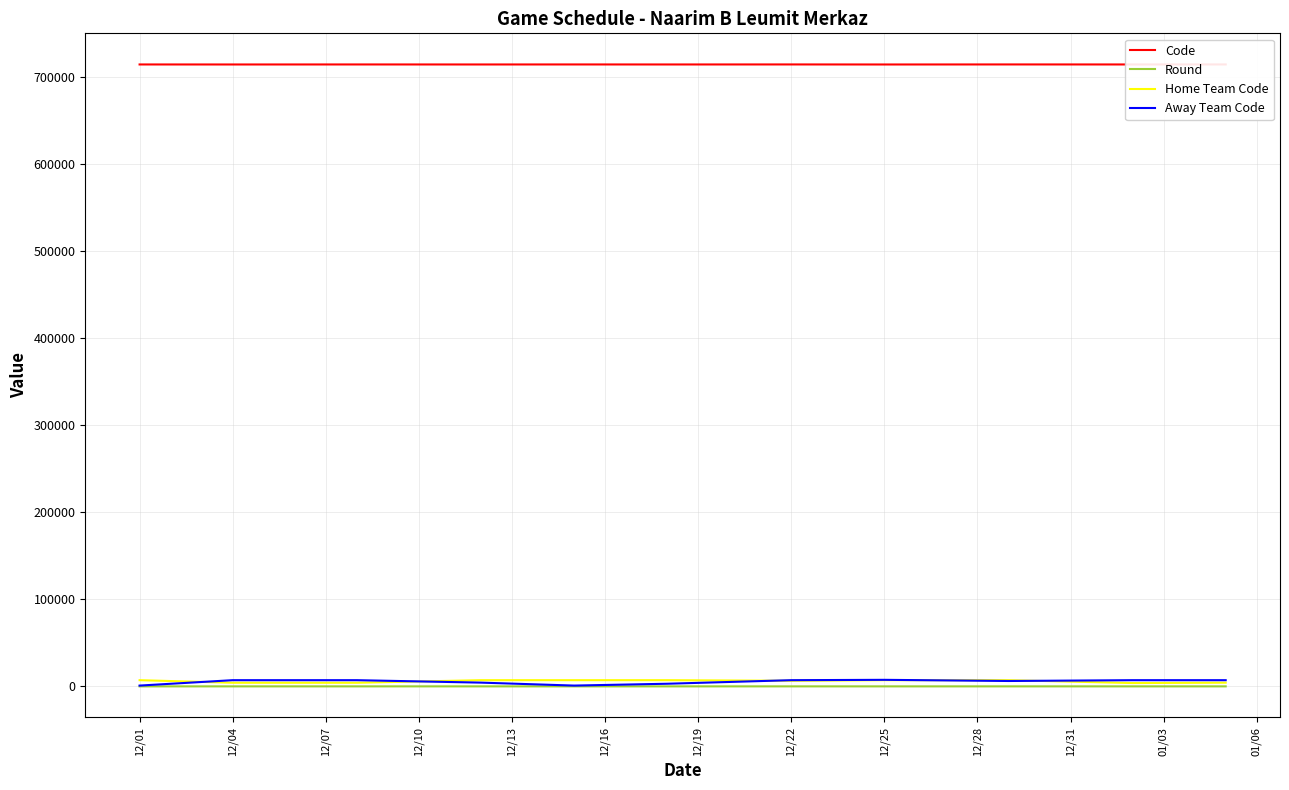

What is the value of the Away Team Code point at the 9th from the left?

6184